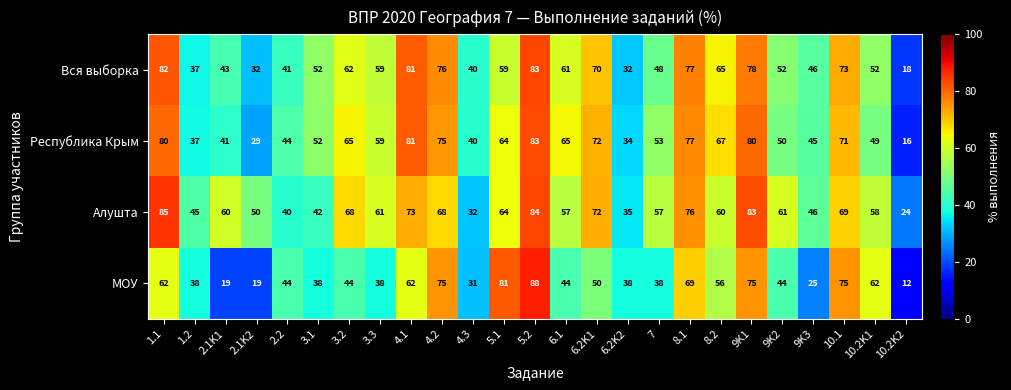

At 10.2K1, list the series in order from smallest to largest.

Республика Крым, Вся выборка, Алушта, МОУ